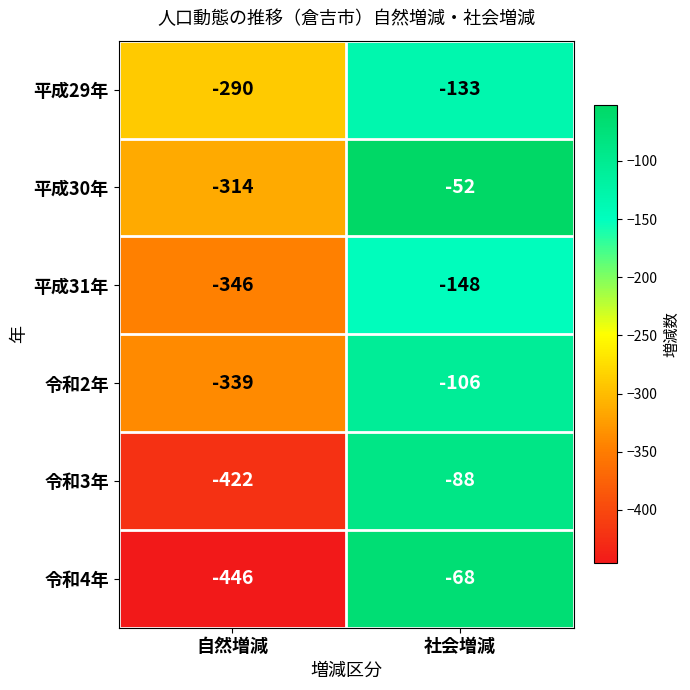

What is the average value of the 平成31年 series?

-247